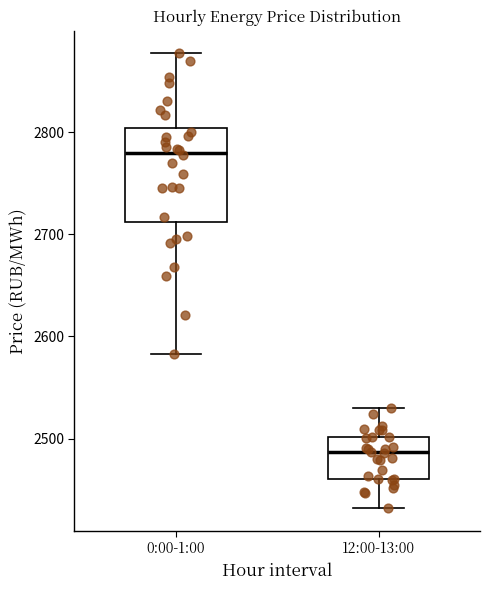

Which box has the highest median line?

0:00-1:00